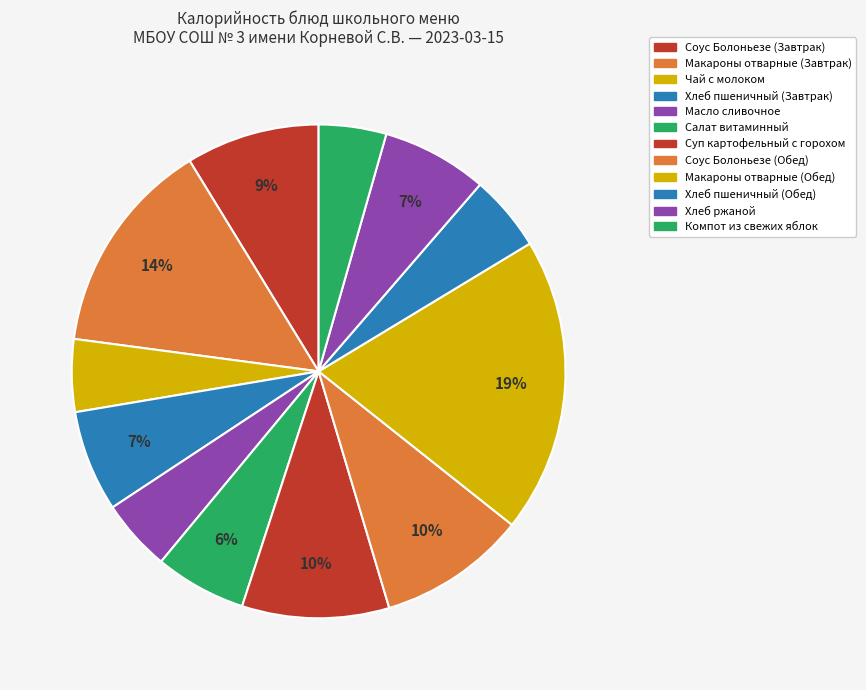

Is there any slice that represents more than half of the pie?

No